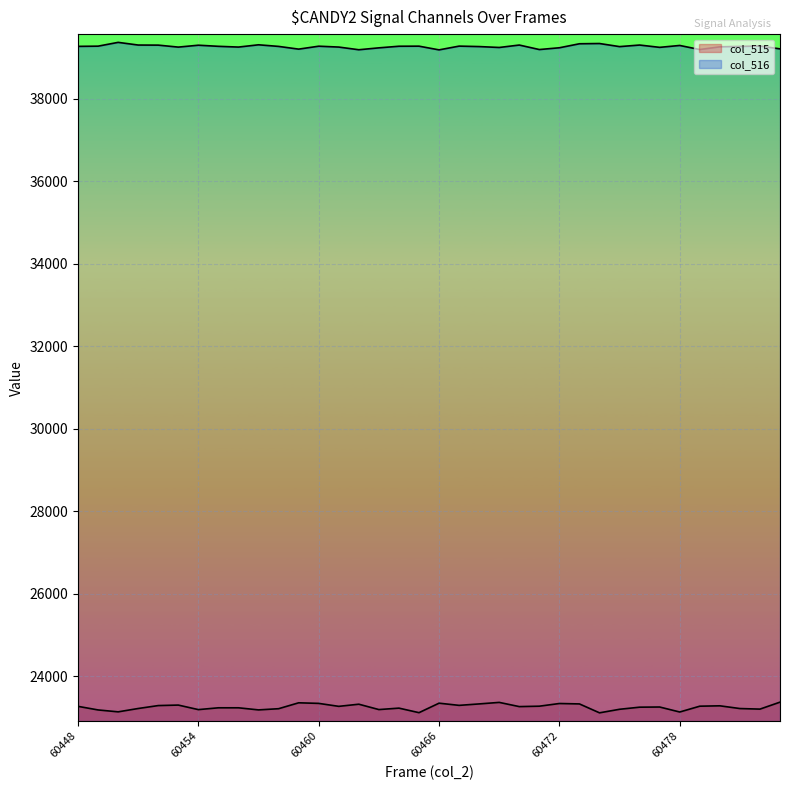

What is the difference between the col_515 values at 60467 and 60474?

181